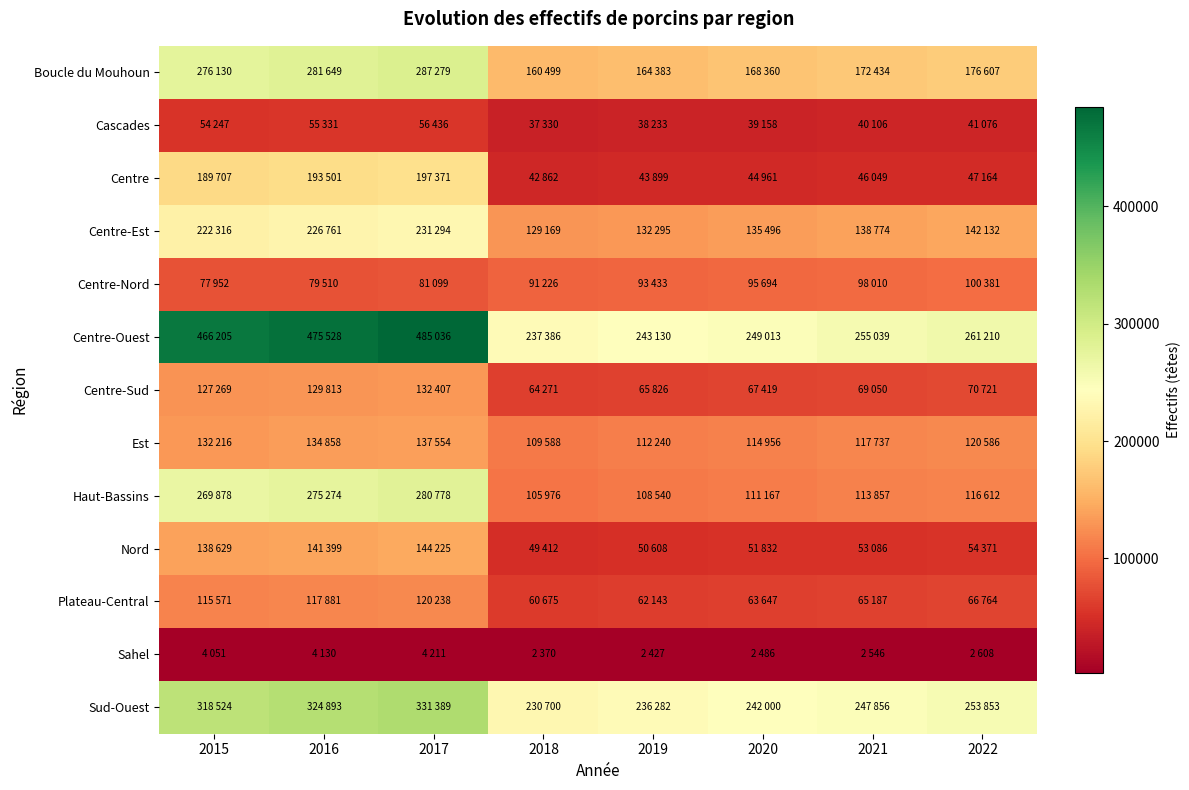

What is the greatest value displayed?

485036